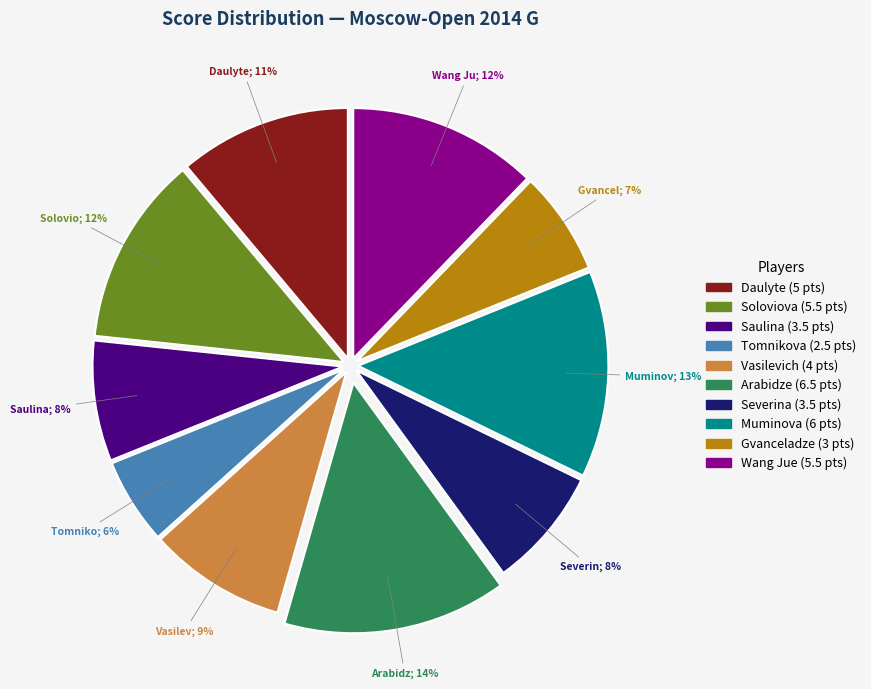

How many slices are in this pie chart?

10